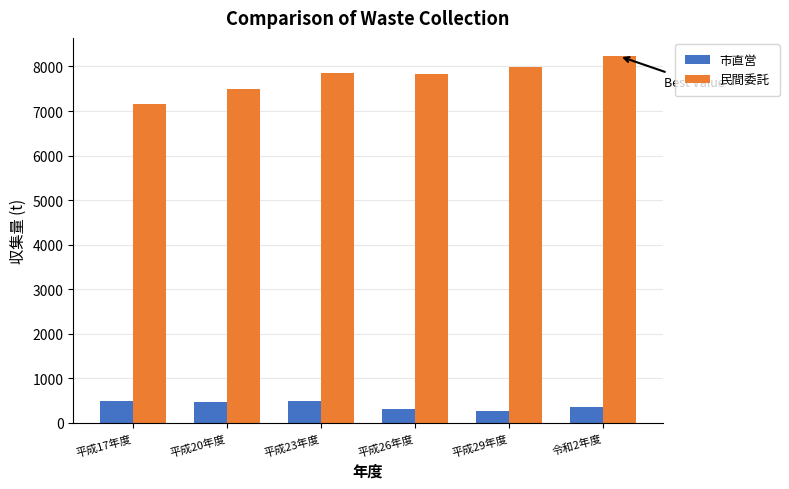

What is the difference between the highest and lowest values at 平成20年度?

7025